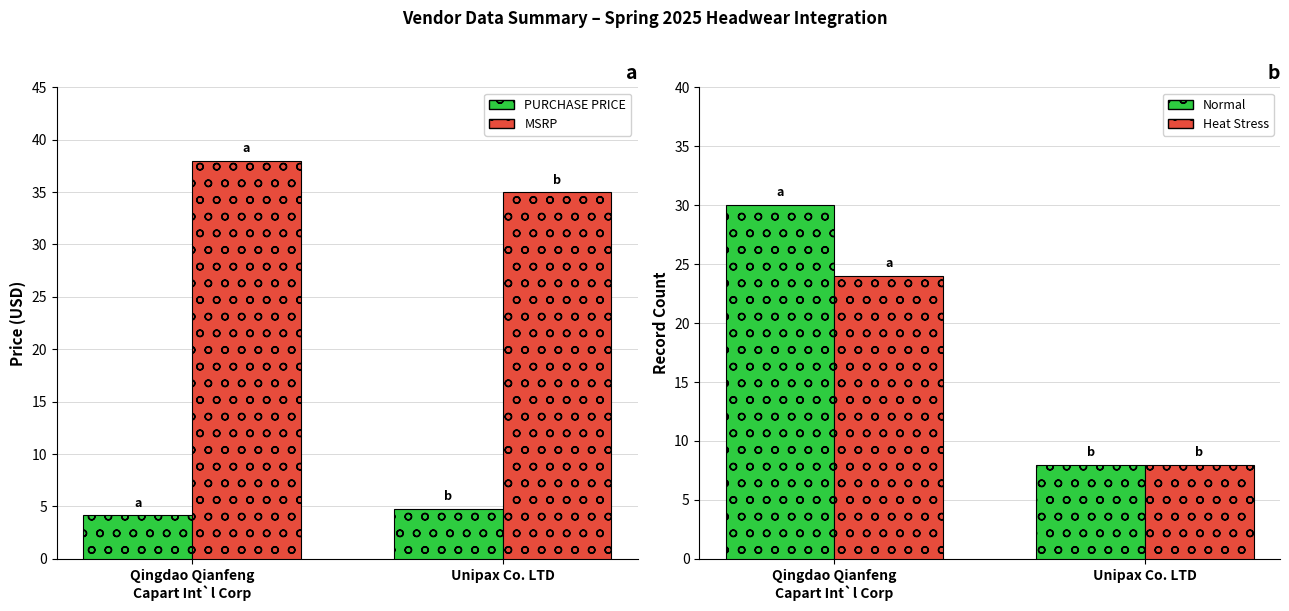

Reading left to right, what are all the values shown in this chart?

PURCHASE PRICE: Qingdao Qianfeng
Capart Int`l Corp=4.2	Unipax Co. LTD=4.8
MSRP: Qingdao Qianfeng
Capart Int`l Corp=38.0	Unipax Co. LTD=35.0
Qingdao Records: Qingdao Qianfeng
Capart Int`l Corp=30.0	Unipax Co. LTD=8.0
Unipax Records: Qingdao Qianfeng
Capart Int`l Corp=24.0	Unipax Co. LTD=8.0